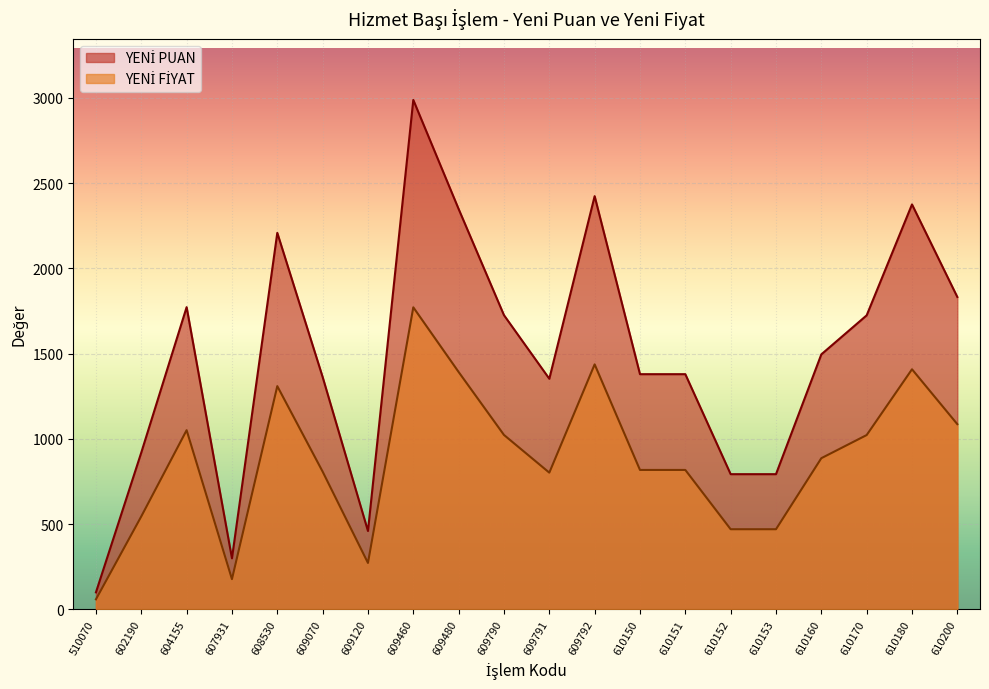

Which series has the largest total across all categories?

YENİ PUAN